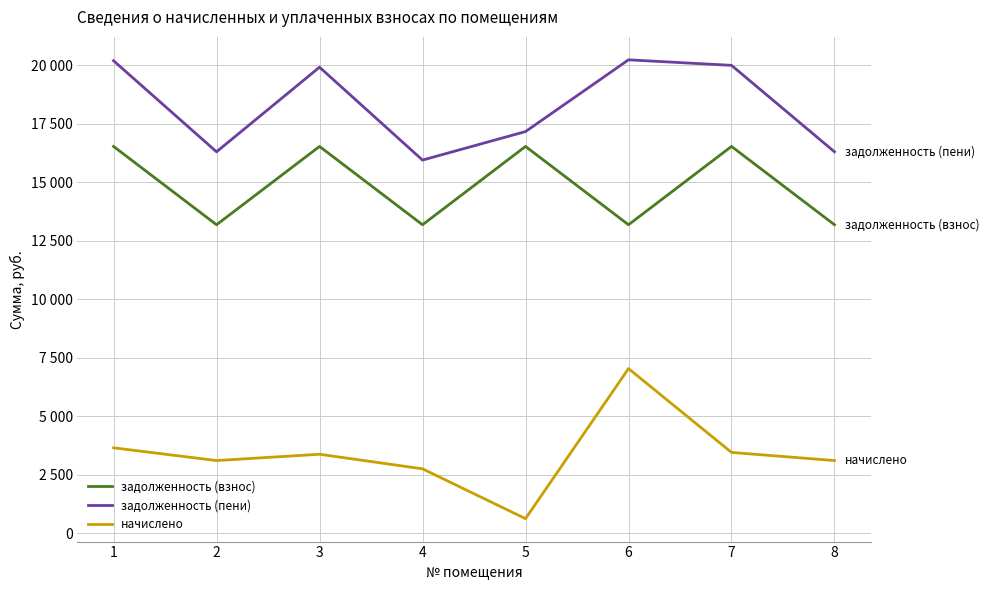

Is this an area chart (filled region under the line)?

No